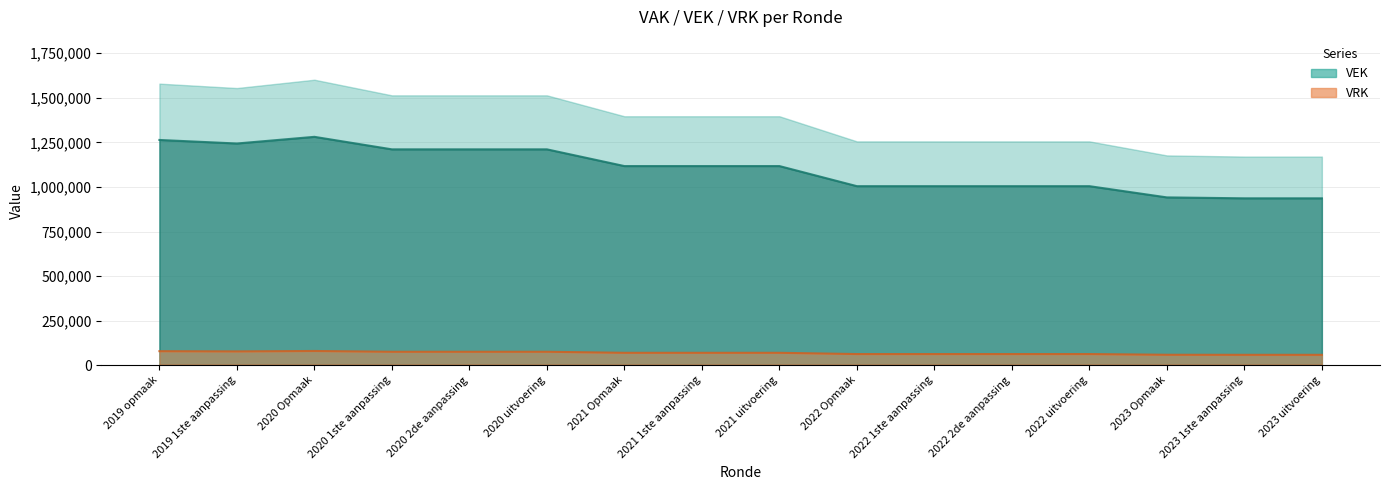

Approximately how many times larger is the value at 2019 opmaak compared to 2022 1ste aanpassing?

1.3